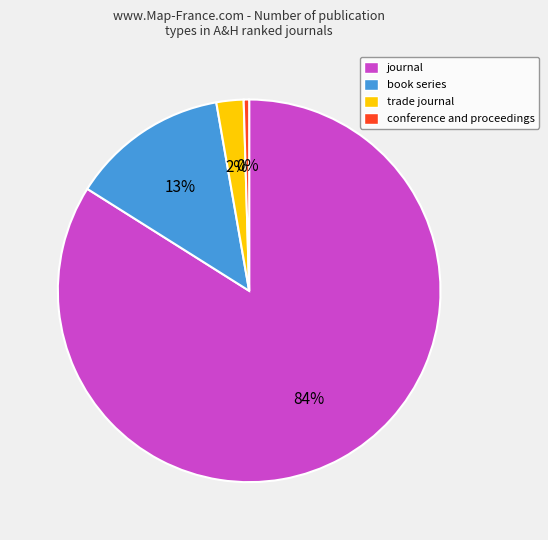

Rank the categories by value from highest to lowest.

journal, book series, trade journal, conference and proceedings